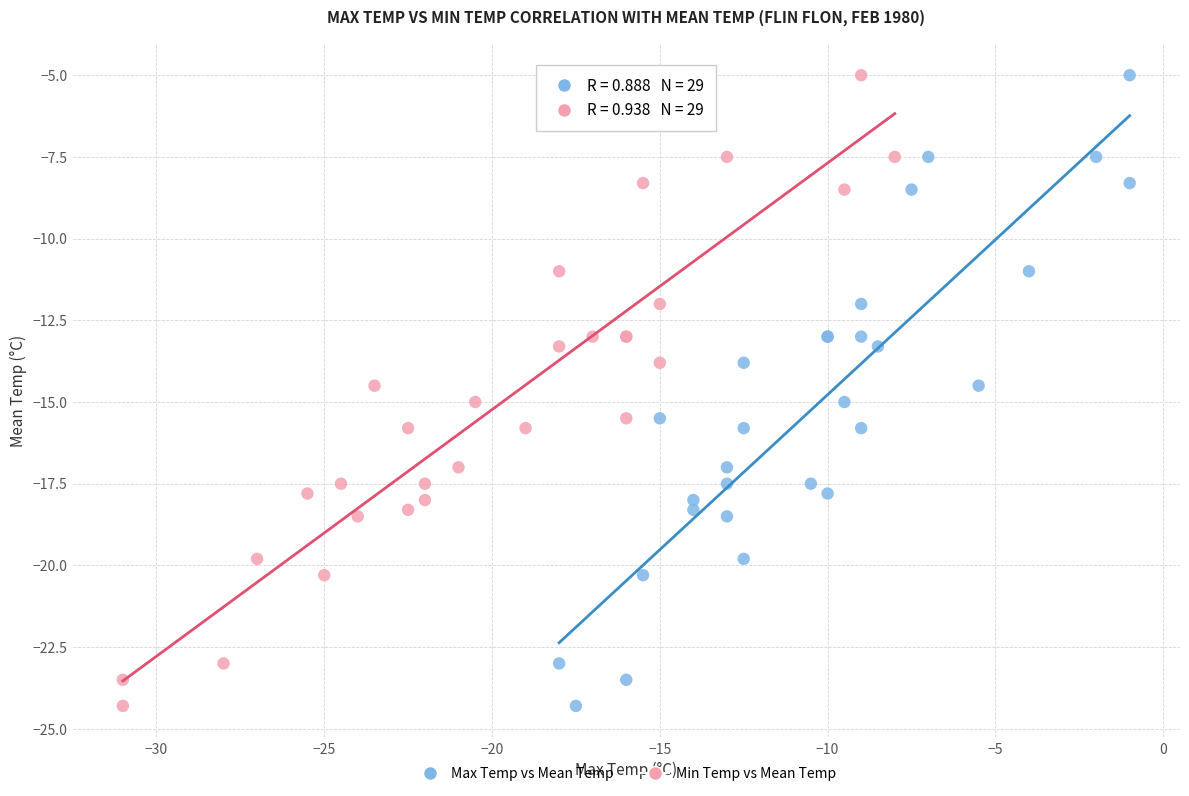

What are all the series names shown in the legend?

Max Temp vs Mean Temp, Min Temp vs Mean Temp